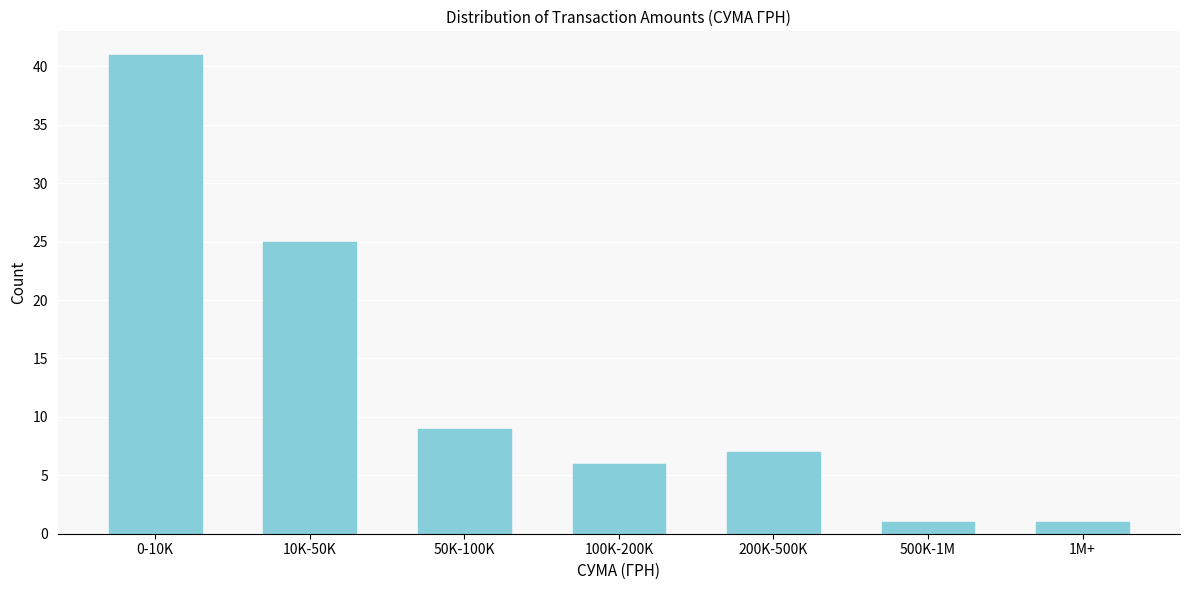

Reading left to right, what are all the values shown in this chart?

41	25	9	6	7	1	1